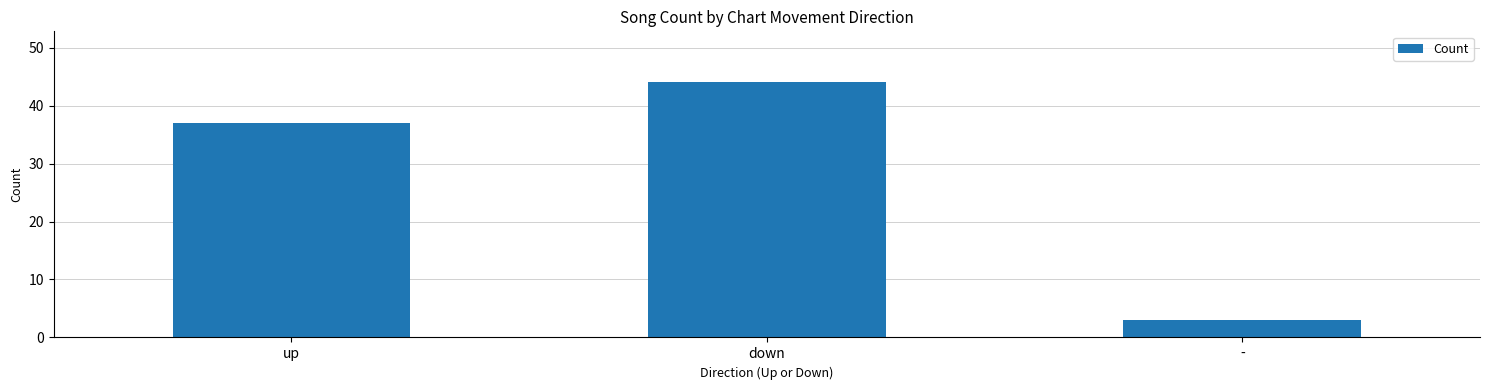

Rank the categories by value from lowest to highest.

-, up, down